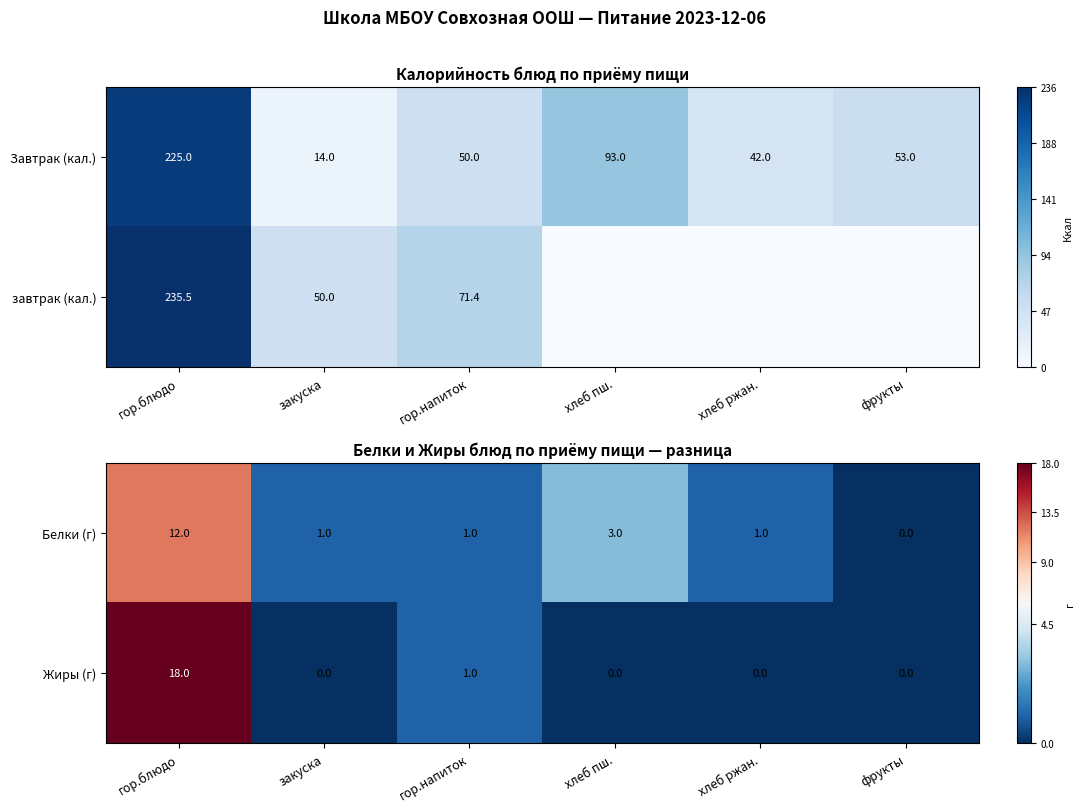

What is the difference between the maximum and minimum values in the Белки (г) series?

12